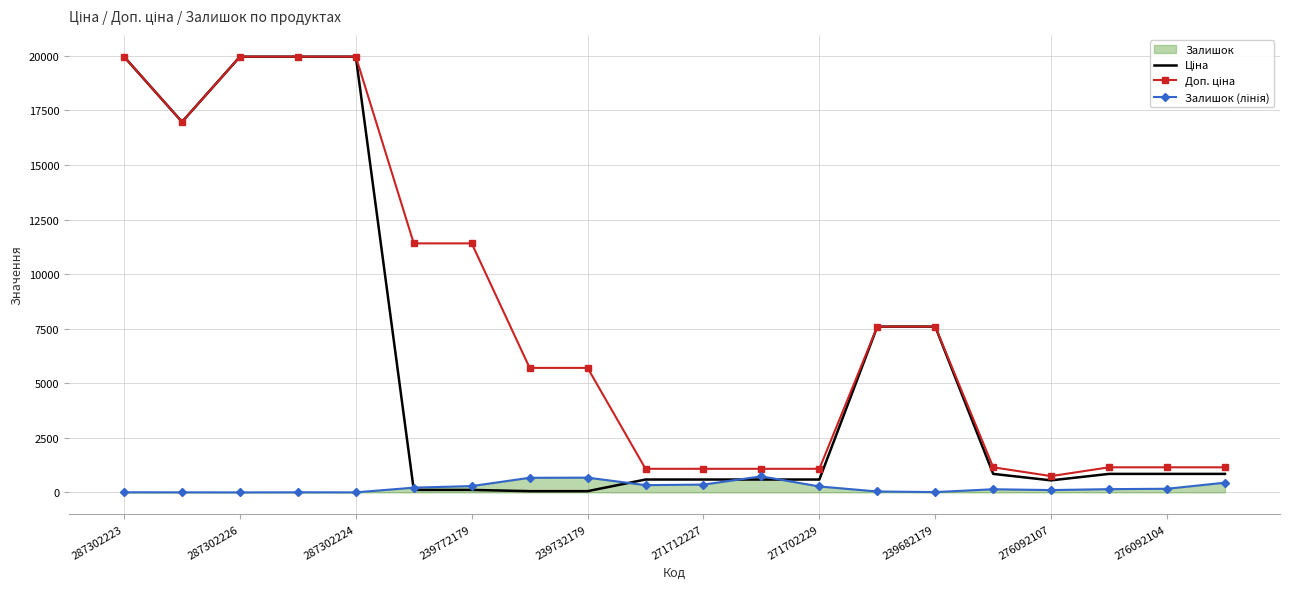

What is the maximum value shown in the chart?

19964.2